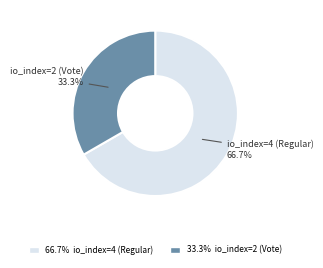

Is there a majority slice in this chart?

Yes